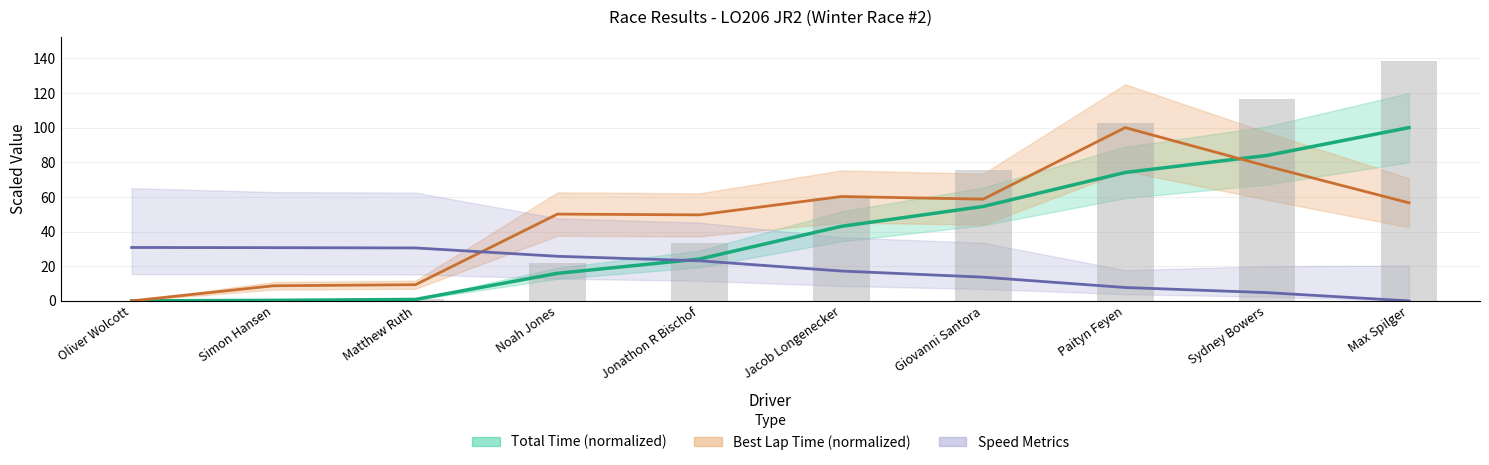

Is it true that Best Lap time equals 14.9 at Simon Hansen?

False